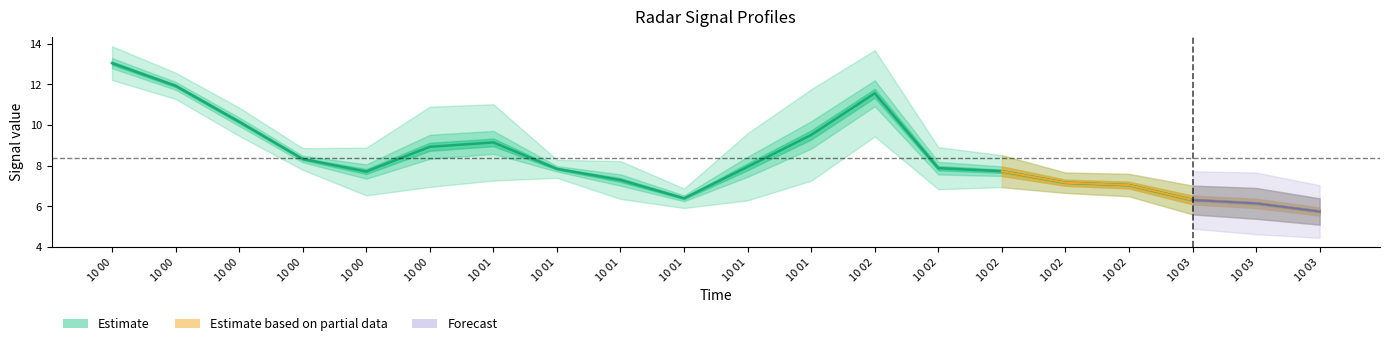

What position from the right is 2004/01/10 01:00?

14